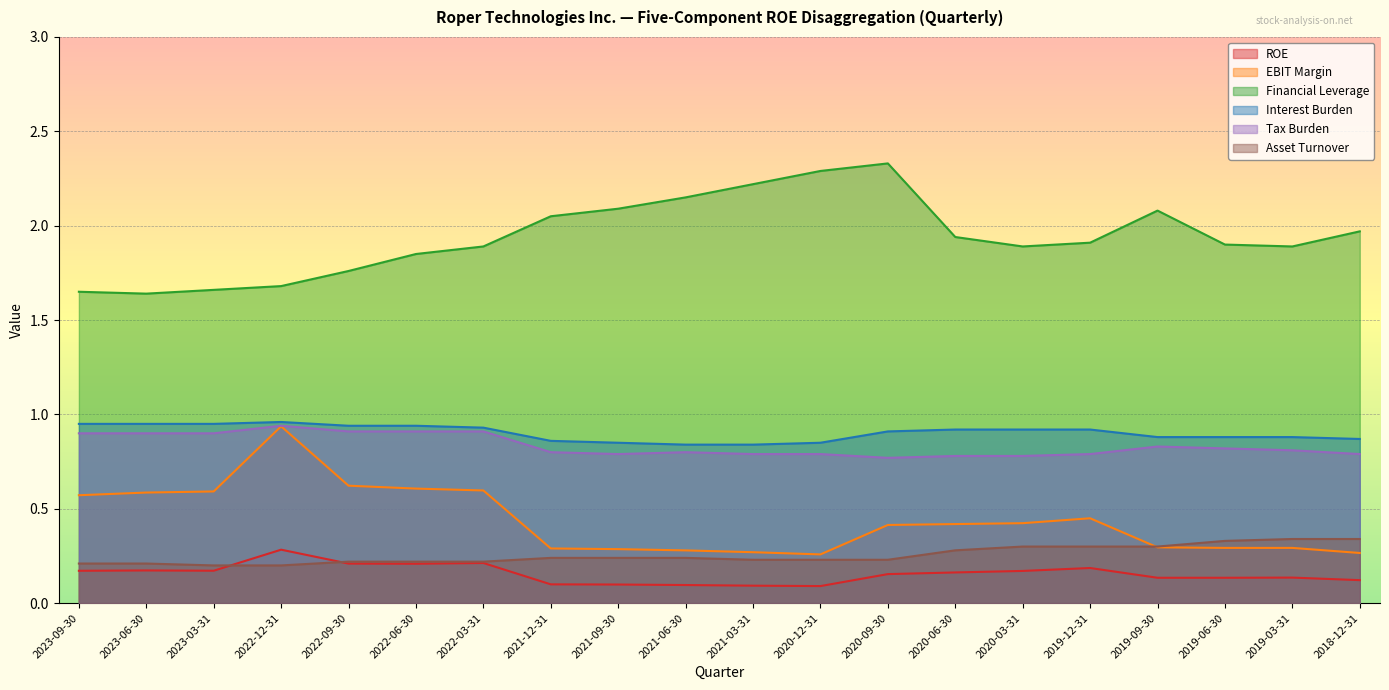

What is the total value across all series at 2023-09-30?

4.5